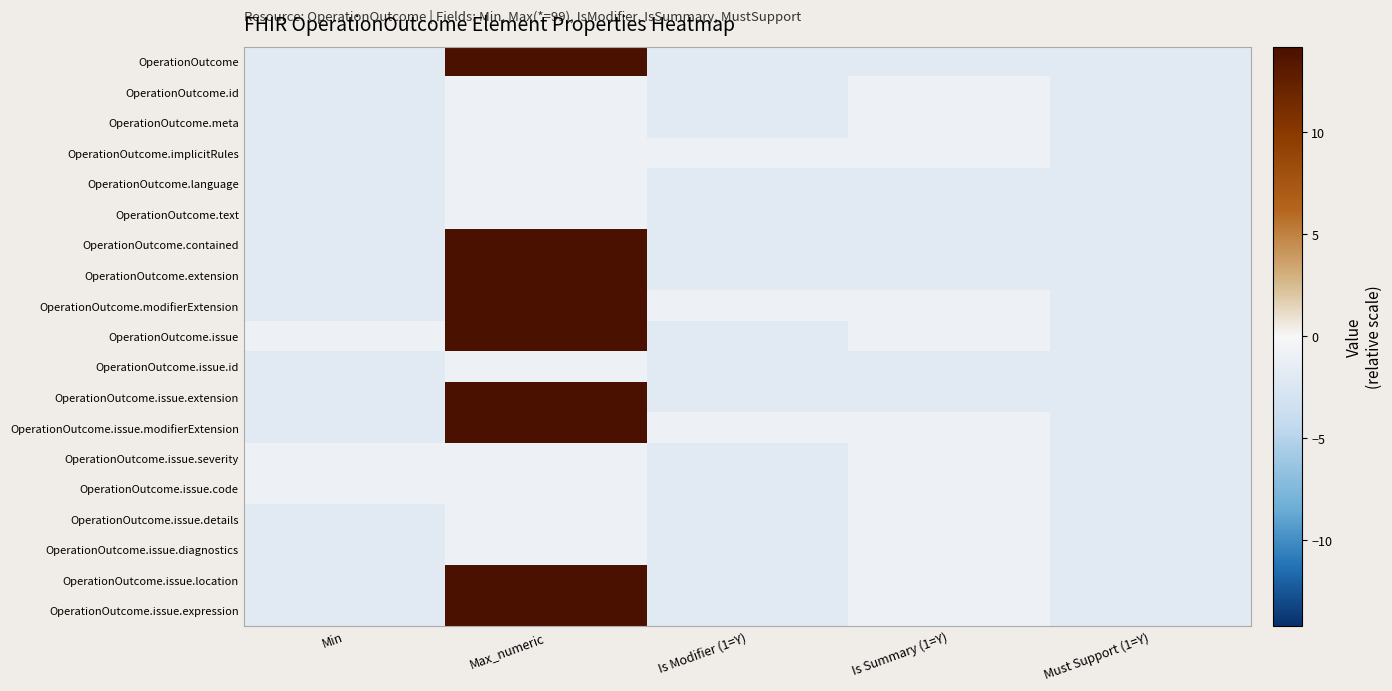

Reading left to right, list all the values displayed in this chart.

OperationOutcome: Min=-1.8	Max_numeric=14.2	Is Modifier (1=Y)=-1.8	Is Summary (1=Y)=-1.8	Must Support (1=Y)=-1.8
OperationOutcome.id: Min=-1.8	Max_numeric=-0.8	Is Modifier (1=Y)=-1.8	Is Summary (1=Y)=-0.8	Must Support (1=Y)=-1.8
OperationOutcome.meta: Min=-1.8	Max_numeric=-0.8	Is Modifier (1=Y)=-1.8	Is Summary (1=Y)=-0.8	Must Support (1=Y)=-1.8
OperationOutcome.implicitRules: Min=-1.8	Max_numeric=-0.8	Is Modifier (1=Y)=-0.8	Is Summary (1=Y)=-0.8	Must Support (1=Y)=-1.8
OperationOutcome.language: Min=-1.8	Max_numeric=-0.8	Is Modifier (1=Y)=-1.8	Is Summary (1=Y)=-1.8	Must Support (1=Y)=-1.8
OperationOutcome.text: Min=-1.8	Max_numeric=-0.8	Is Modifier (1=Y)=-1.8	Is Summary (1=Y)=-1.8	Must Support (1=Y)=-1.8
OperationOutcome.contained: Min=-1.8	Max_numeric=14.2	Is Modifier (1=Y)=-1.8	Is Summary (1=Y)=-1.8	Must Support (1=Y)=-1.8
OperationOutcome.extension: Min=-1.8	Max_numeric=14.2	Is Modifier (1=Y)=-1.8	Is Summary (1=Y)=-1.8	Must Support (1=Y)=-1.8
OperationOutcome.modifierExtension: Min=-1.8	Max_numeric=14.2	Is Modifier (1=Y)=-0.8	Is Summary (1=Y)=-0.8	Must Support (1=Y)=-1.8
OperationOutcome.issue: Min=-0.8	Max_numeric=14.2	Is Modifier (1=Y)=-1.8	Is Summary (1=Y)=-0.8	Must Support (1=Y)=-1.8
OperationOutcome.issue.id: Min=-1.8	Max_numeric=-0.8	Is Modifier (1=Y)=-1.8	Is Summary (1=Y)=-1.8	Must Support (1=Y)=-1.8
OperationOutcome.issue.extension: Min=-1.8	Max_numeric=14.2	Is Modifier (1=Y)=-1.8	Is Summary (1=Y)=-1.8	Must Support (1=Y)=-1.8
OperationOutcome.issue.modifierExtension: Min=-1.8	Max_numeric=14.2	Is Modifier (1=Y)=-0.8	Is Summary (1=Y)=-0.8	Must Support (1=Y)=-1.8
OperationOutcome.issue.severity: Min=-0.8	Max_numeric=-0.8	Is Modifier (1=Y)=-1.8	Is Summary (1=Y)=-0.8	Must Support (1=Y)=-1.8
OperationOutcome.issue.code: Min=-0.8	Max_numeric=-0.8	Is Modifier (1=Y)=-1.8	Is Summary (1=Y)=-0.8	Must Support (1=Y)=-1.8
OperationOutcome.issue.details: Min=-1.8	Max_numeric=-0.8	Is Modifier (1=Y)=-1.8	Is Summary (1=Y)=-0.8	Must Support (1=Y)=-1.8
OperationOutcome.issue.diagnostics: Min=-1.8	Max_numeric=-0.8	Is Modifier (1=Y)=-1.8	Is Summary (1=Y)=-0.8	Must Support (1=Y)=-1.8
OperationOutcome.issue.location: Min=-1.8	Max_numeric=14.2	Is Modifier (1=Y)=-1.8	Is Summary (1=Y)=-0.8	Must Support (1=Y)=-1.8
OperationOutcome.issue.expression: Min=-1.8	Max_numeric=14.2	Is Modifier (1=Y)=-1.8	Is Summary (1=Y)=-0.8	Must Support (1=Y)=-1.8